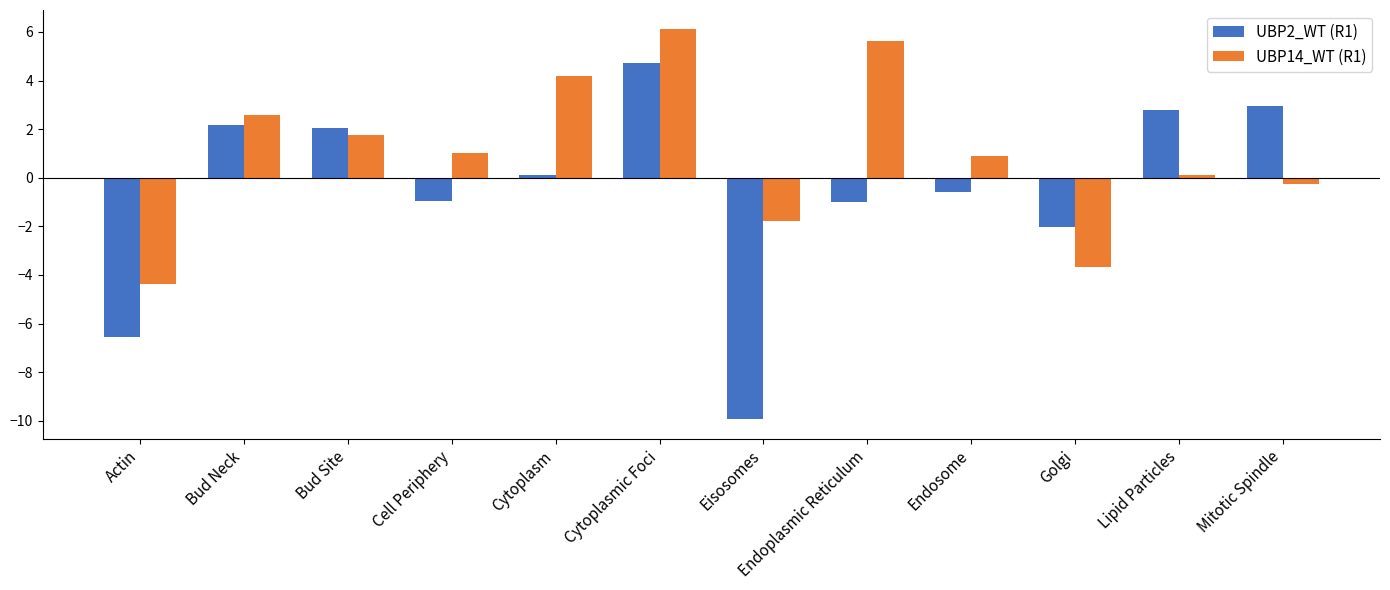

What is the difference between the maximum and minimum values in the UBP2_WT (R1) series?

14.7